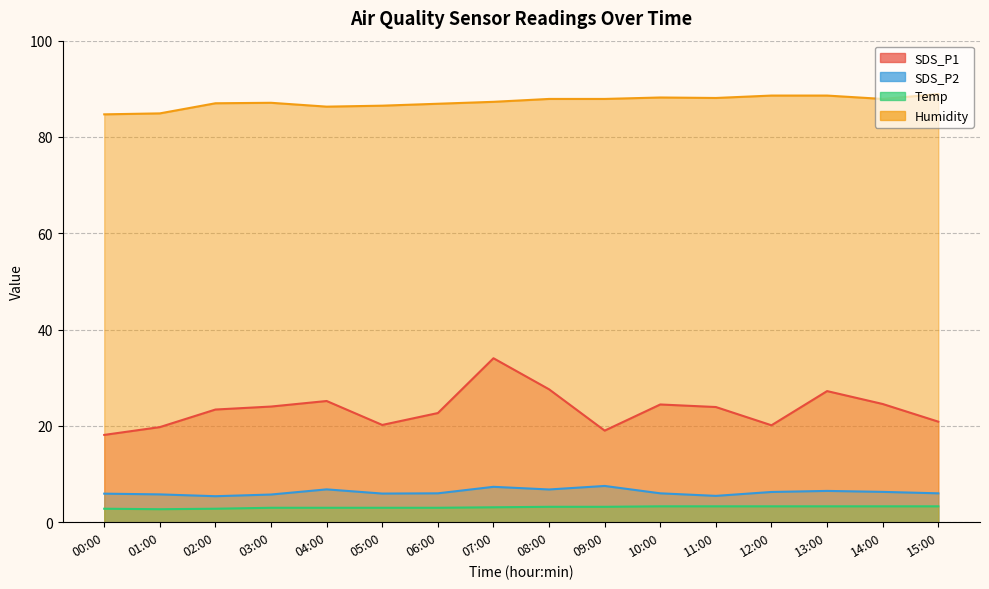

What is the average value of the Humidity series?

87.3